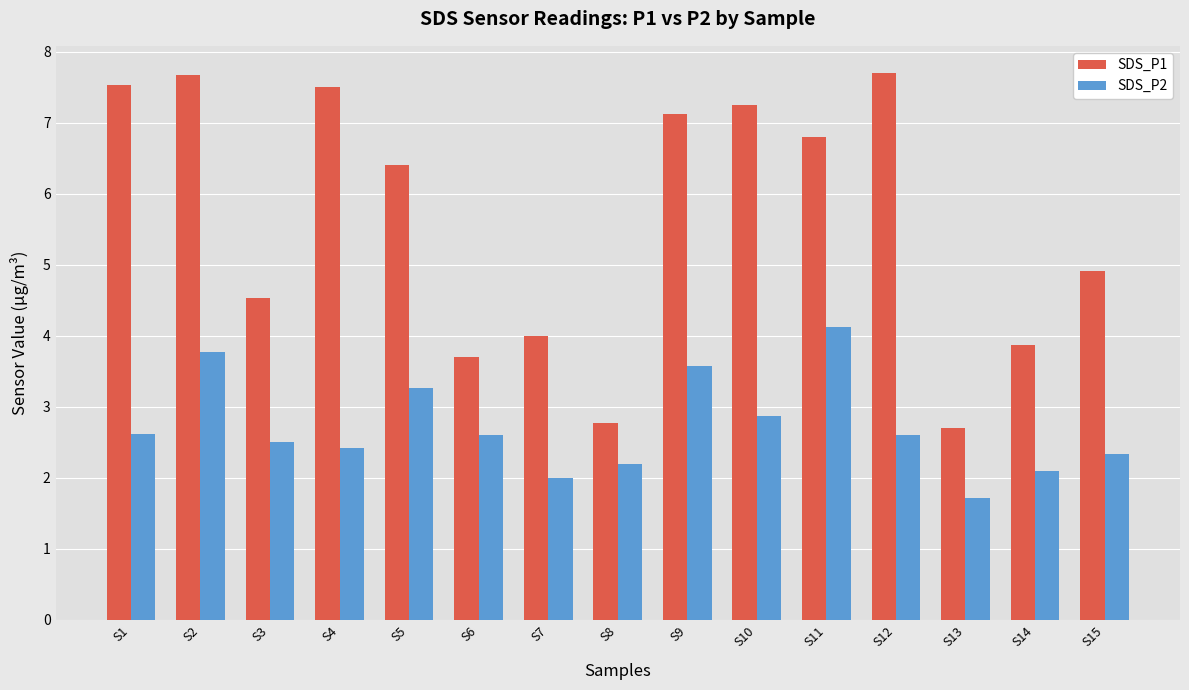

At which category is the sum across all series the highest?

S2